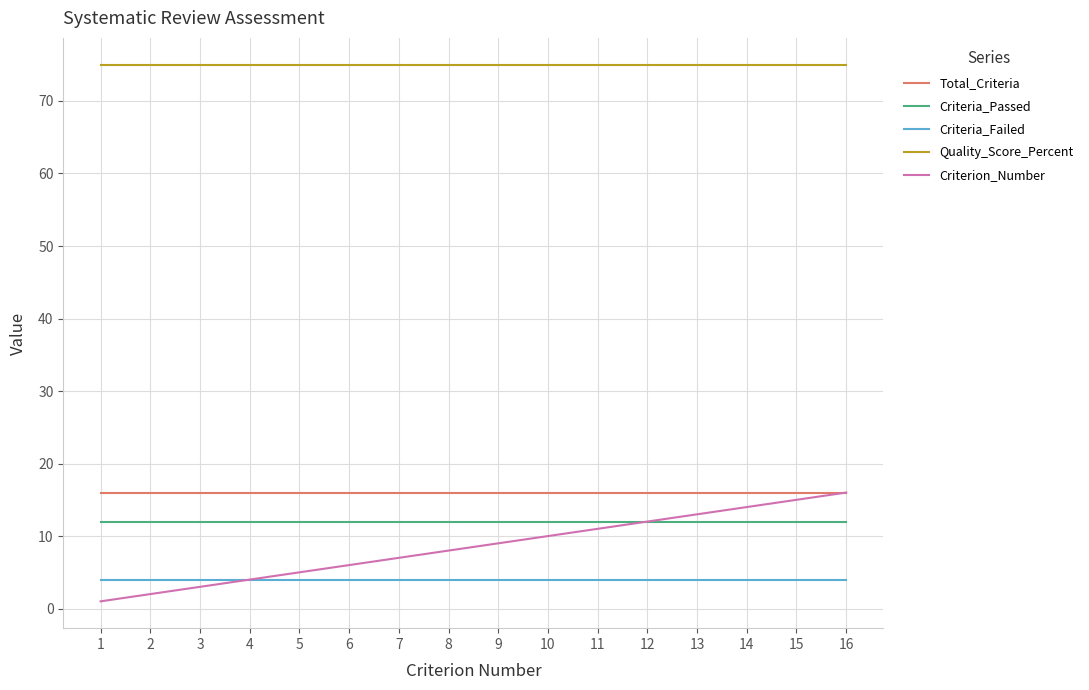

True or false: Criteria_Failed and Criteria_Passed cross at least once.

False